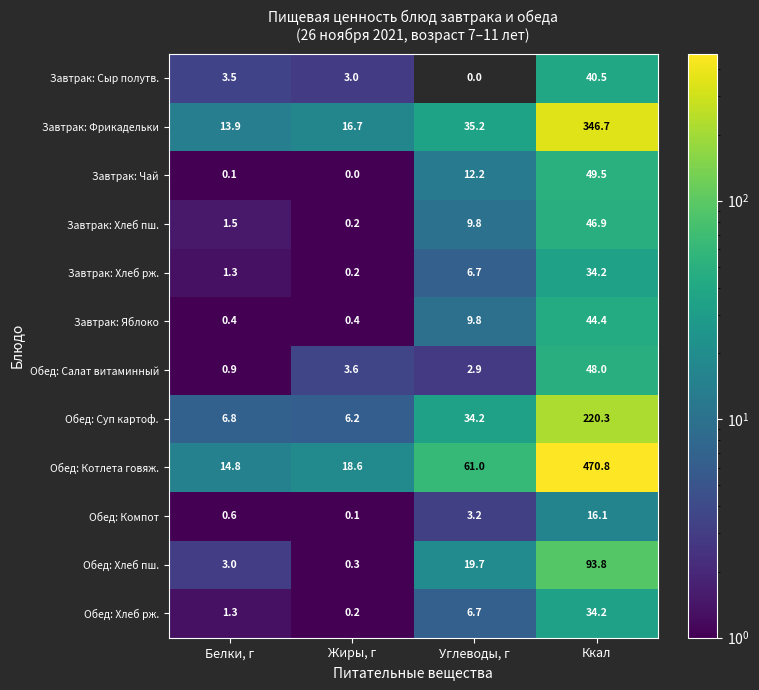

What is the maximum value shown in the chart?

470.8